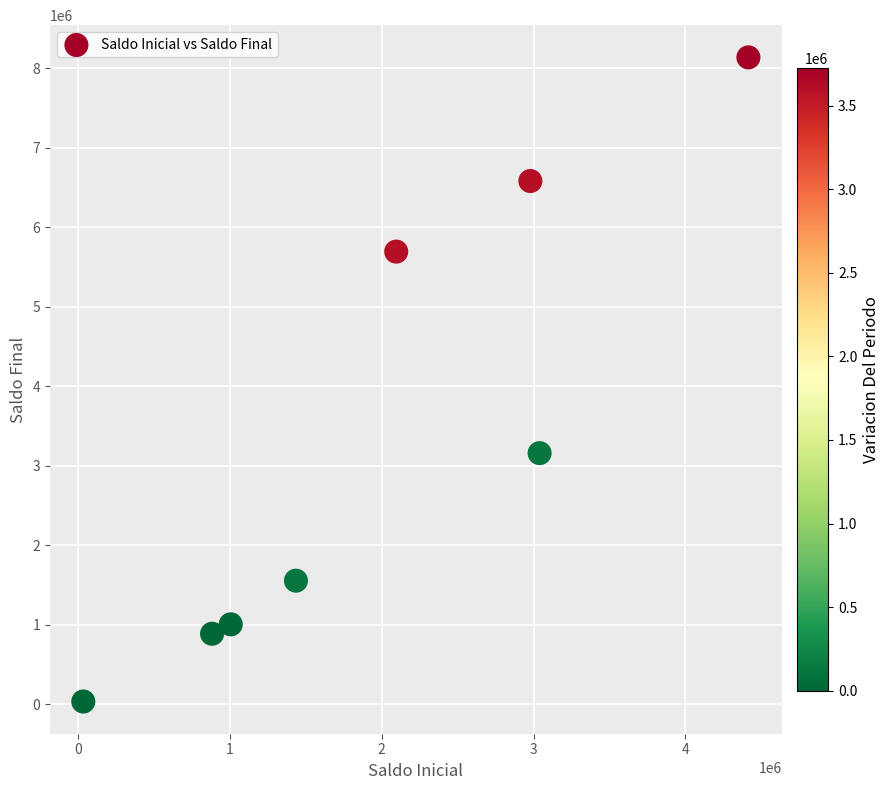

What is the range of X values (max minus min)?

4378881.9